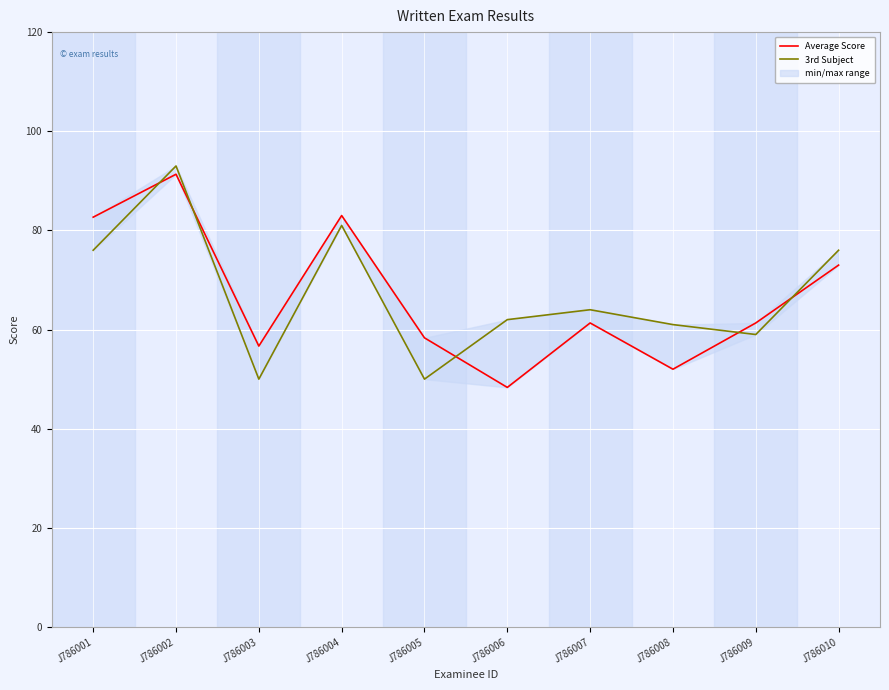

Rank the series at J786008 from lowest to highest value.

Average Score, 3rd Subject